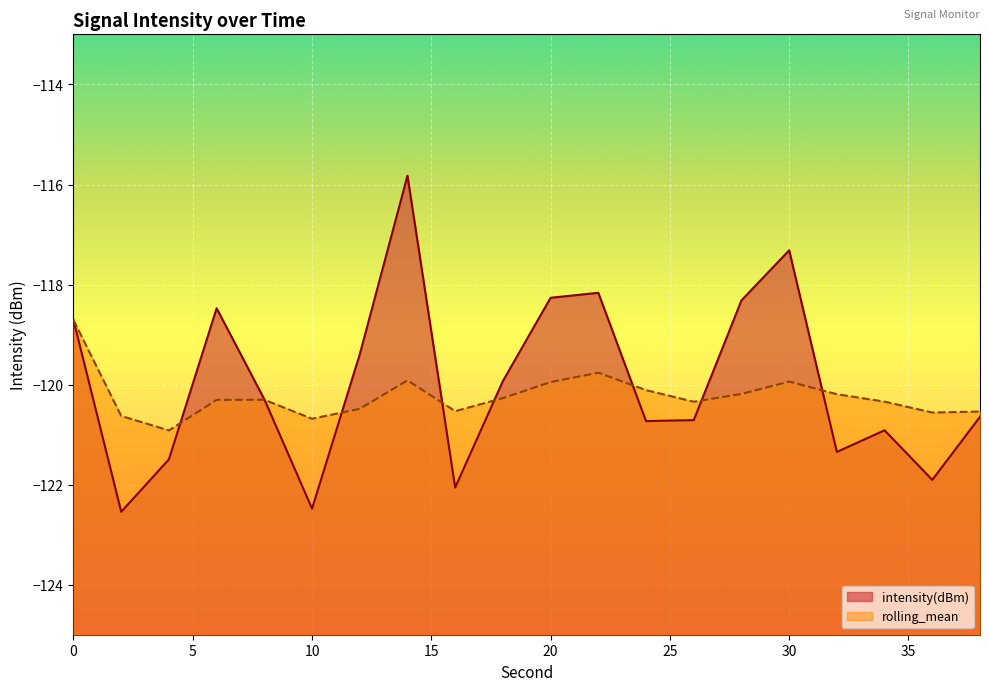

Reading left to right, extract all data points from this chart.

intensity(dBm): -118.7	-122.5	-121.5	-118.5	-120.3	-122.5	-119.4	-115.8	-122.1	-119.9	-118.3	-118.2	-120.7	-120.7	-118.3	-117.3	-121.3	-120.9	-121.9	-120.6
rolling_mean: -118.7	-120.6	-120.9	-120.3	-120.3	-120.7	-120.5	-119.9	-120.5	-120.3	-119.9	-119.8	-120.1	-120.3	-120.2	-119.9	-120.2	-120.3	-120.6	-120.5